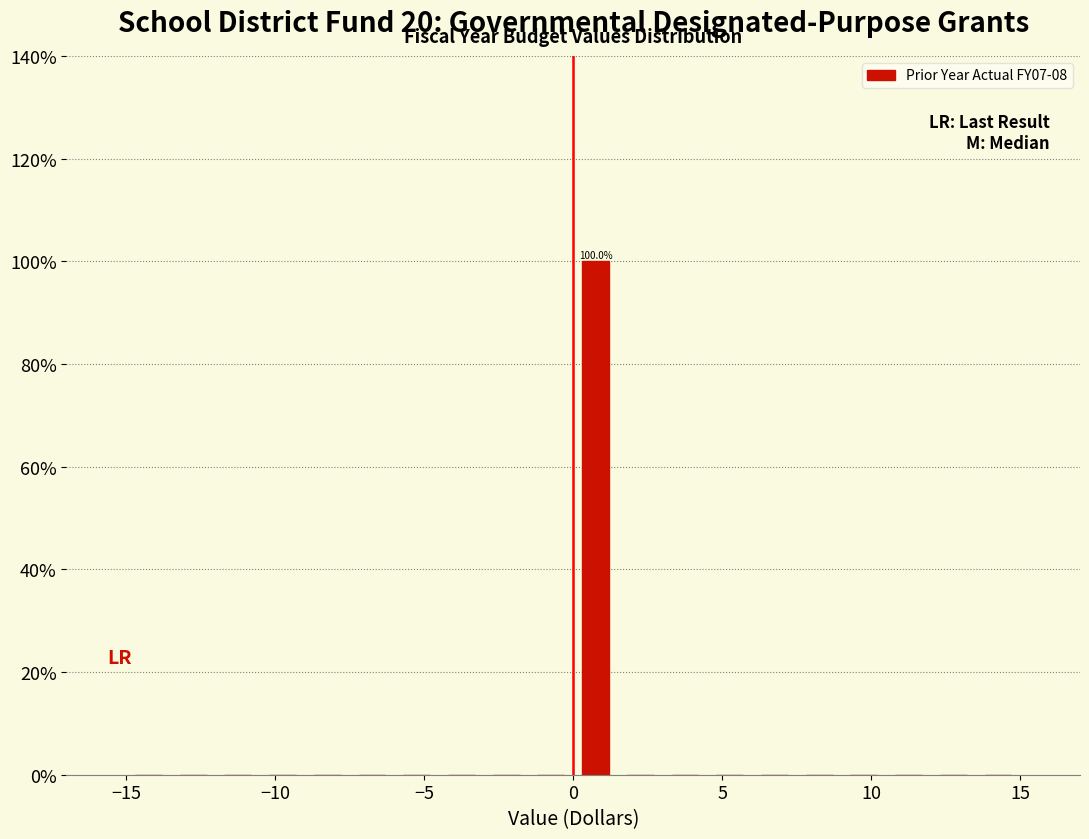

Read against the x-axis, roughly where is the centre of the tallest bar?

1.0